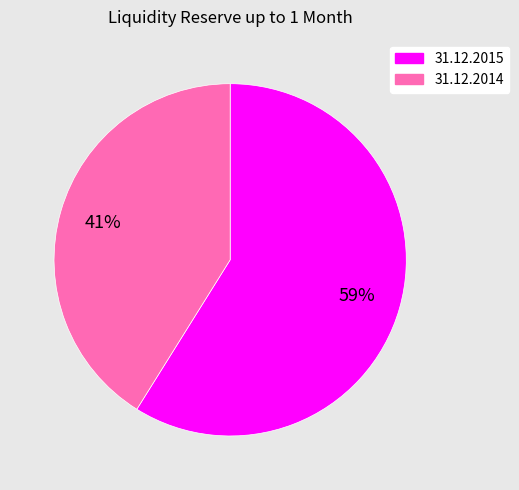

Between 31.12.2014 and 31.12.2015, which is larger?

31.12.2015